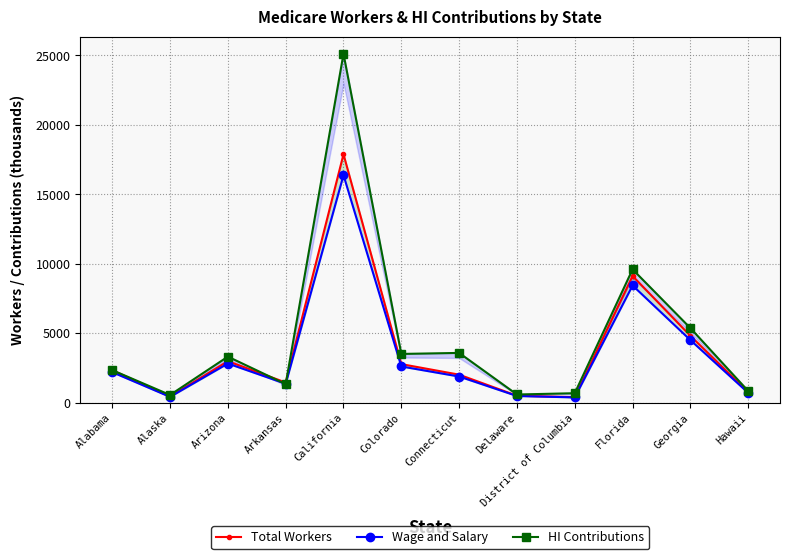

Where is the first local minimum for Total Workers?

Alaska